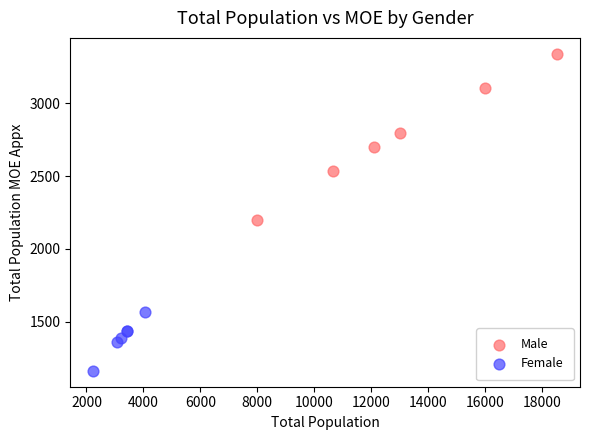

Which series contains the highest Y value?

Male